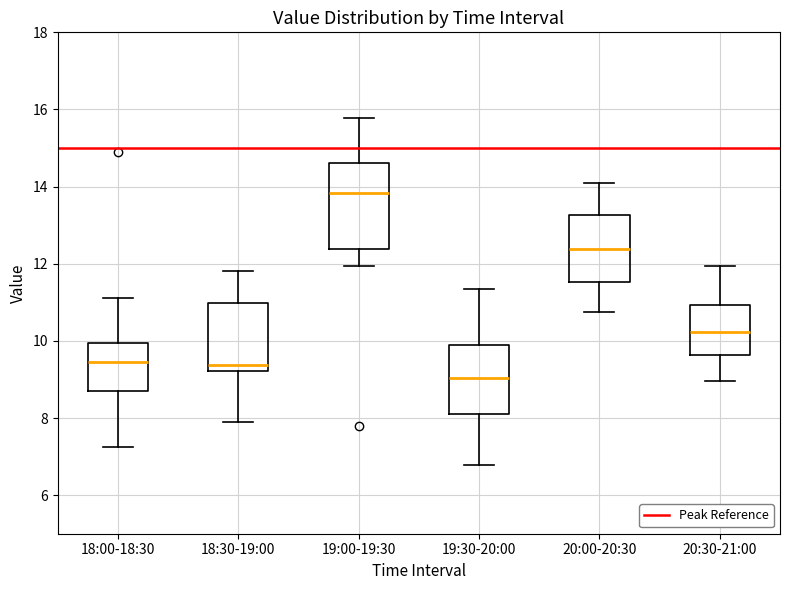

Where does the lower whisker of the box for 19:30-20:00 end on the y-axis? The values are not printed on the chart, so give them approximately, as read against the axis.

6.8